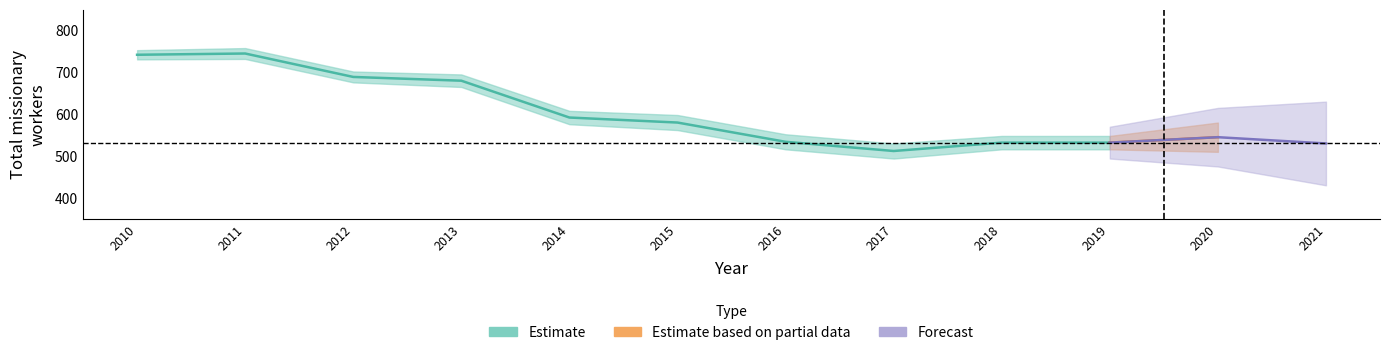

Between 2018 and 2014, which is larger?

2014